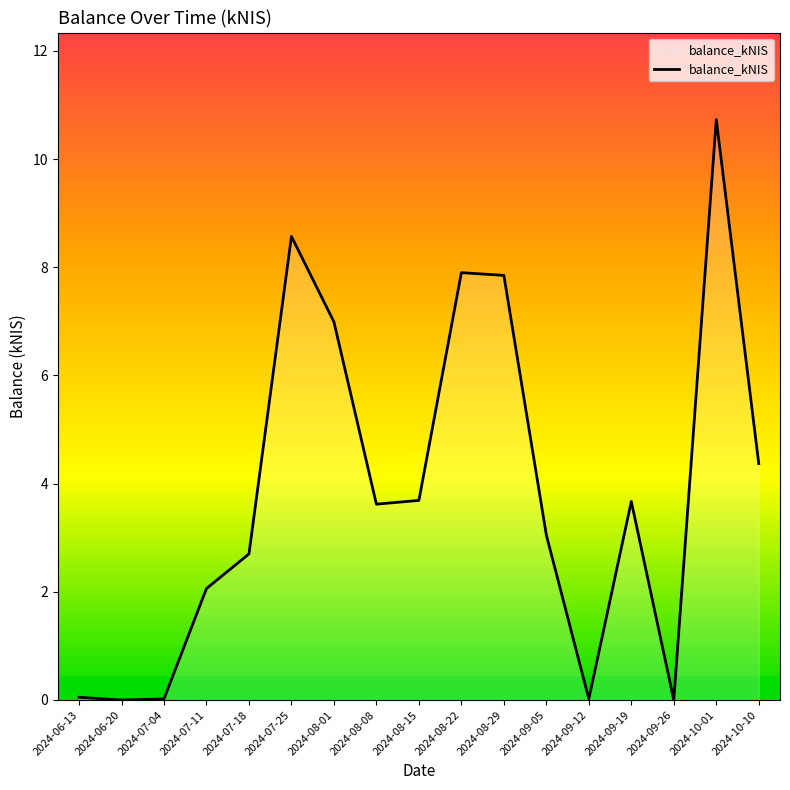

What is the change in value from 2024-07-25 to 2024-08-01?

-1.6